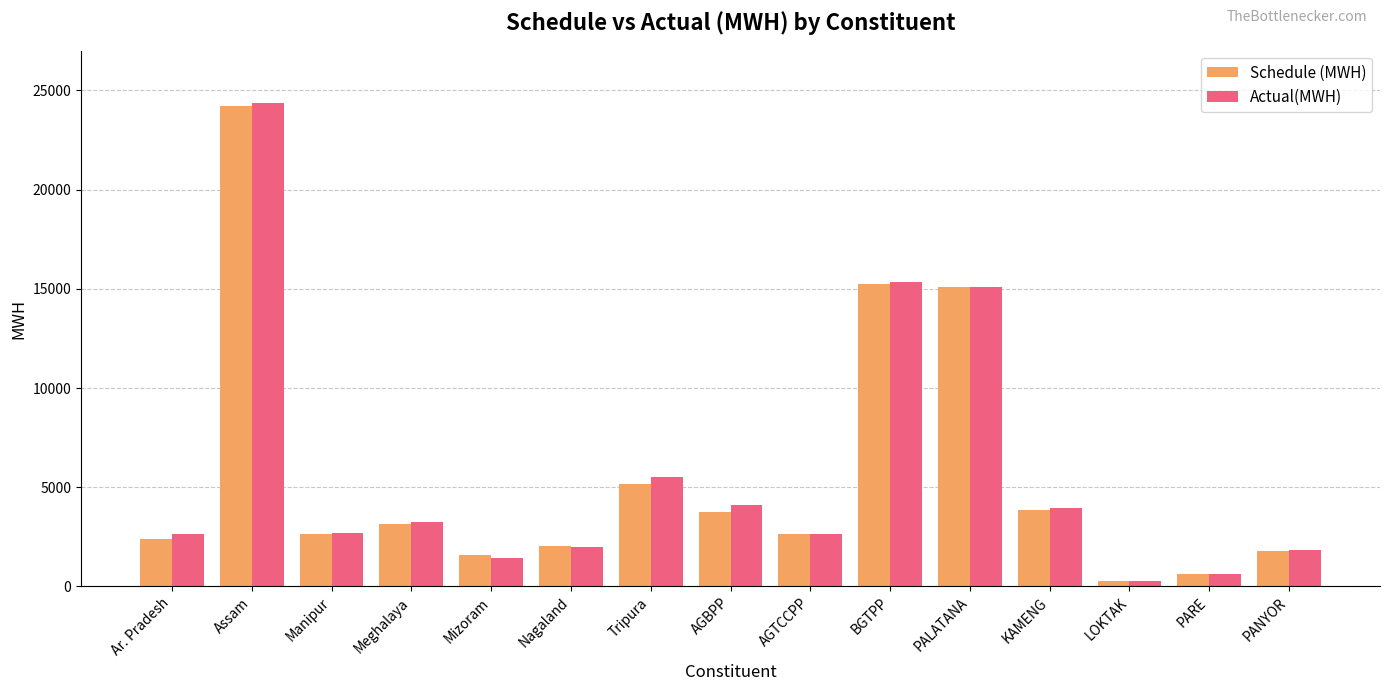

What is the total value across all series at PALATANA?

30196.1